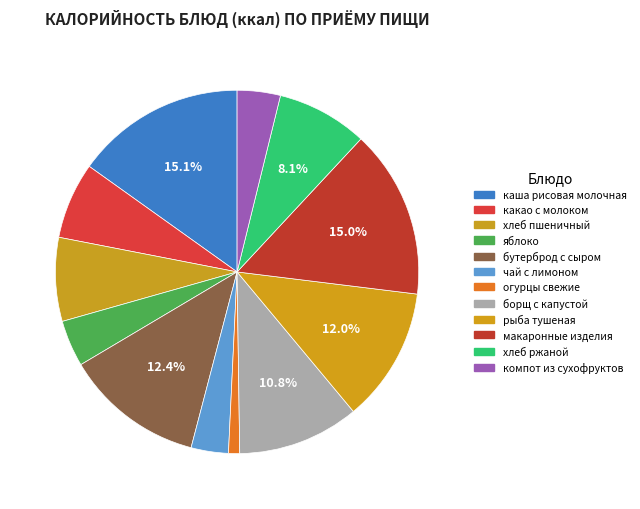

What is the change in value from рыба тушеная to макаронные изделия?

+52